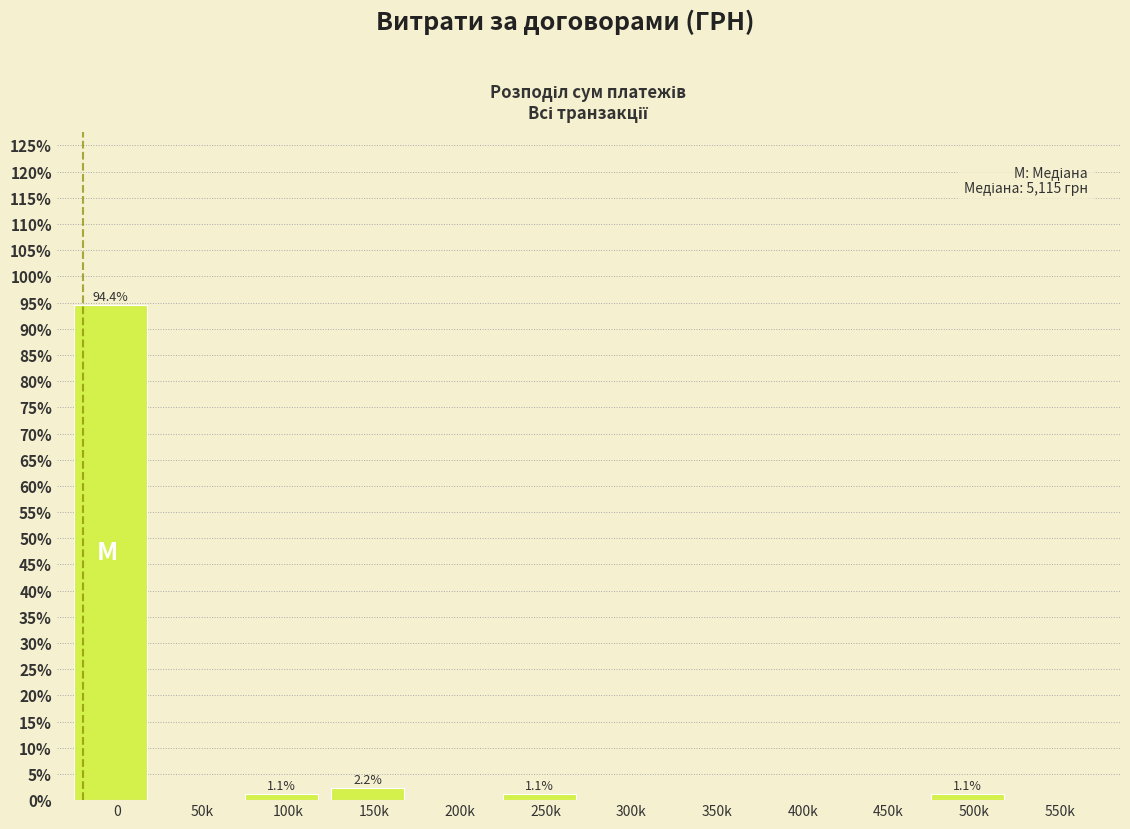

Reading left to right, what are all the values shown in this chart?

0=94.4	50k=0.0	100k=1.1	150k=2.2	200k=0.0	250k=1.1	300k=0.0	350k=0.0	400k=0.0	450k=0.0	500k=1.1	550k=0.0